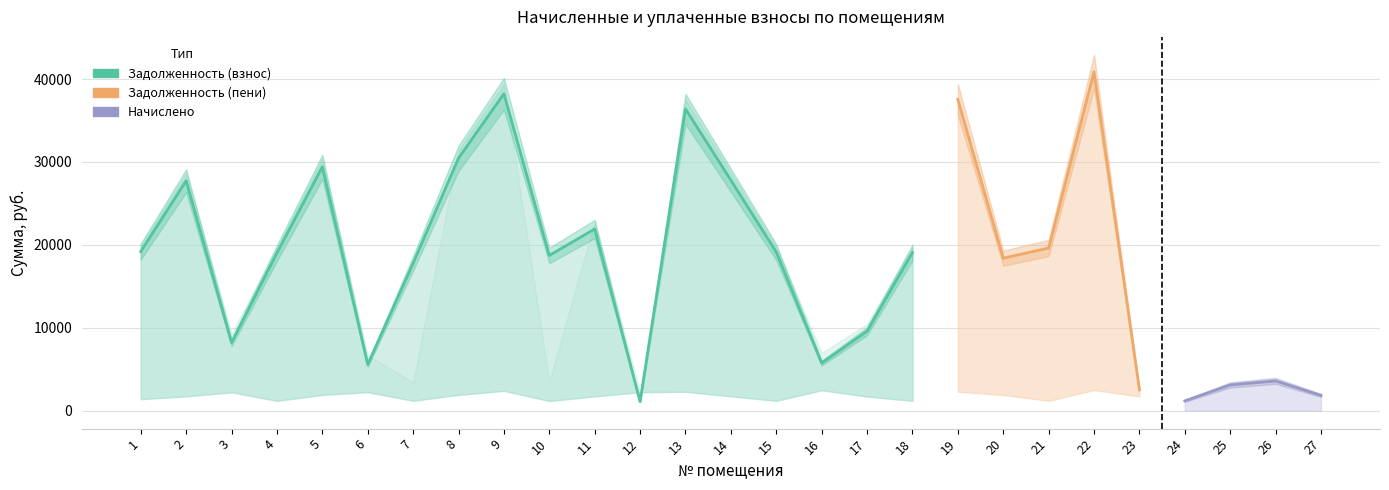

What is the sum of the начислено values at 13 and 3?

2957.4